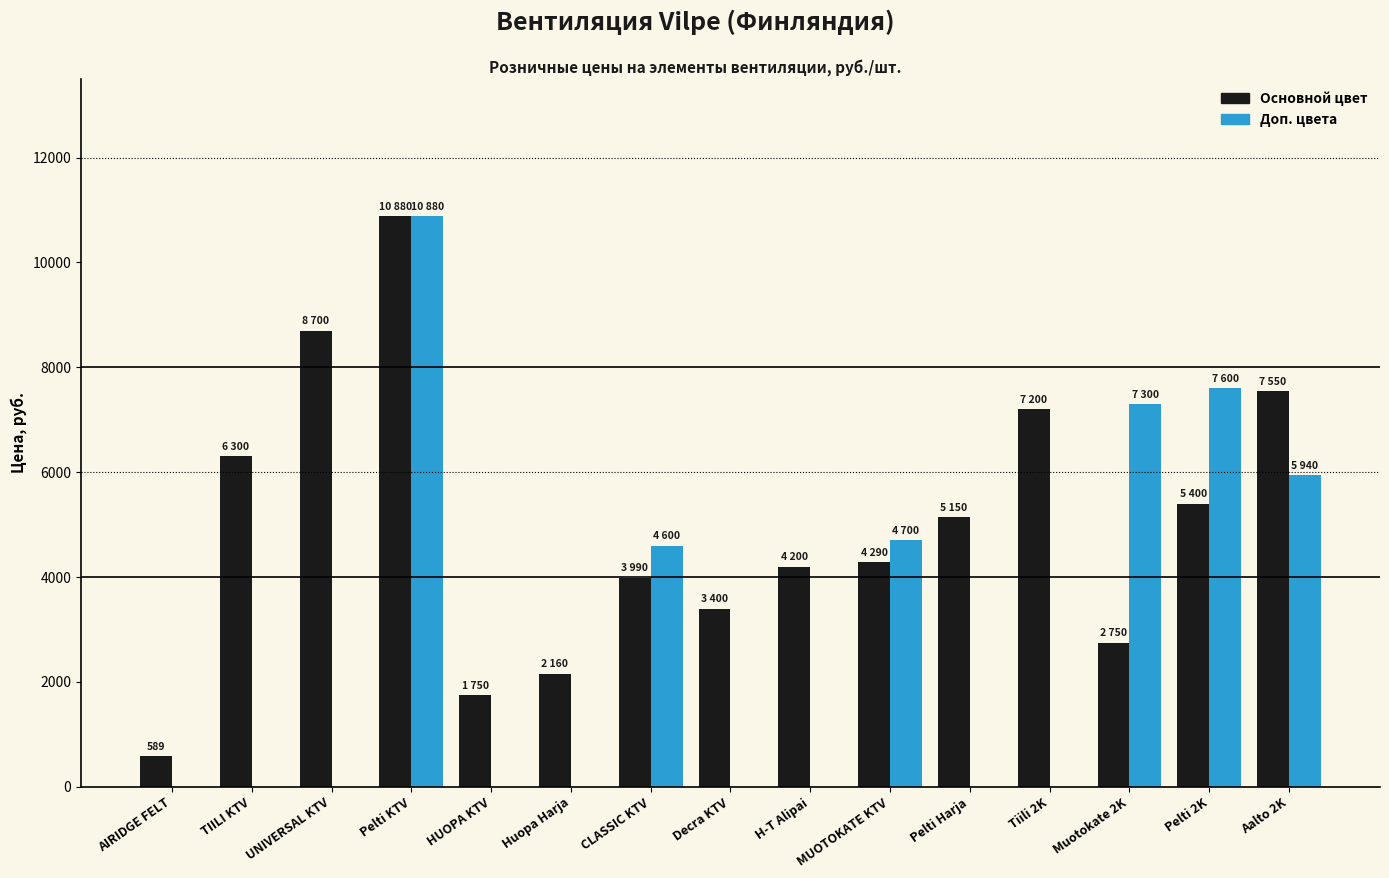

Which label corresponds to the largest value in the chart?

Pelti KTV